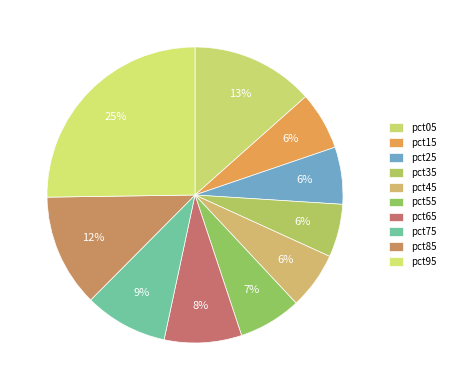

To the nearest percent, what is the difference between the largest and smallest slice percentages?

19%